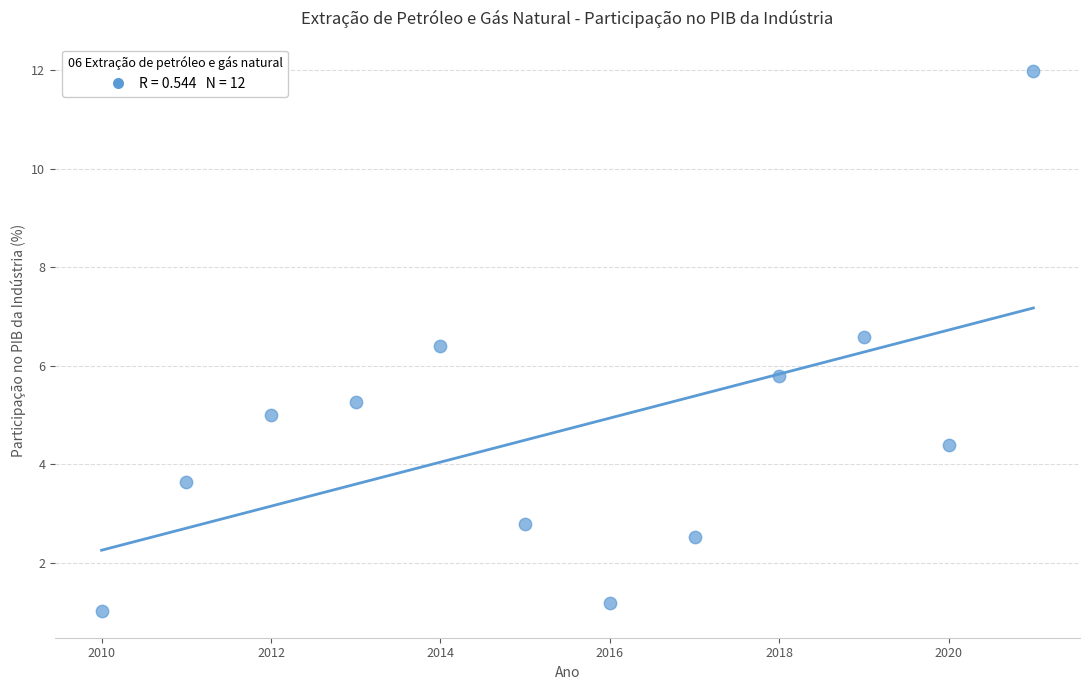

What is the average X value?

2015.5